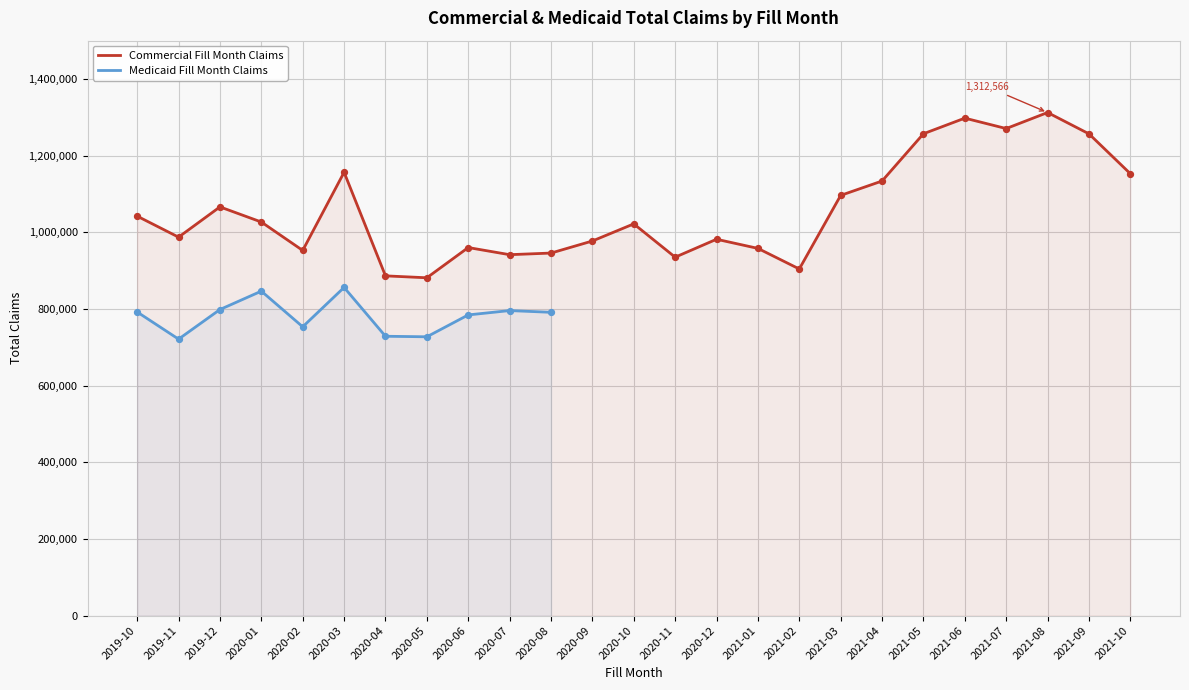

Approximately how many times larger is the value at 2021-03 compared to 2021-01?

1.1